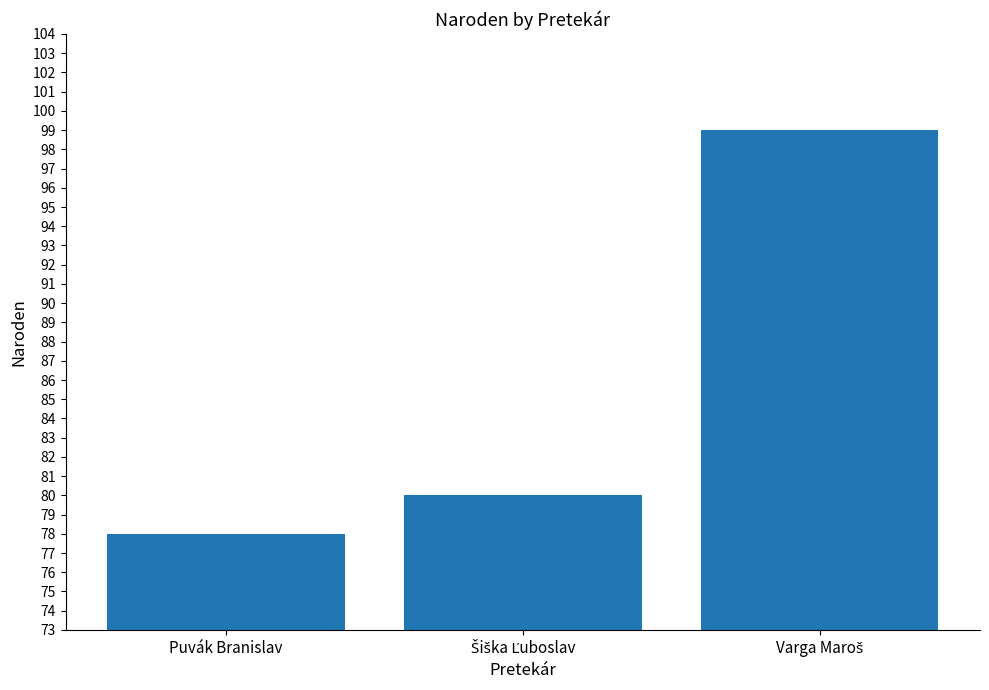

What is the difference between the maximum and minimum values?

21